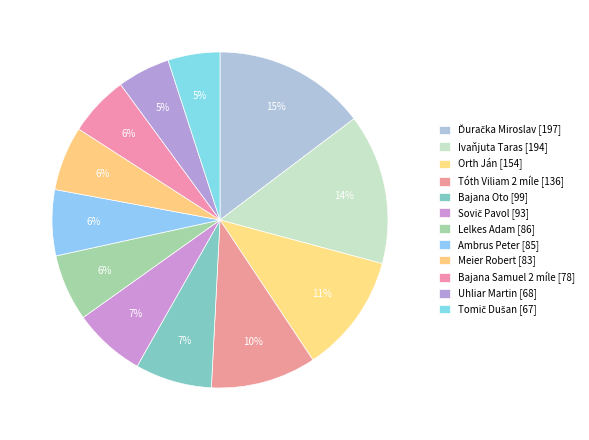

Is there a majority slice in this chart?

No